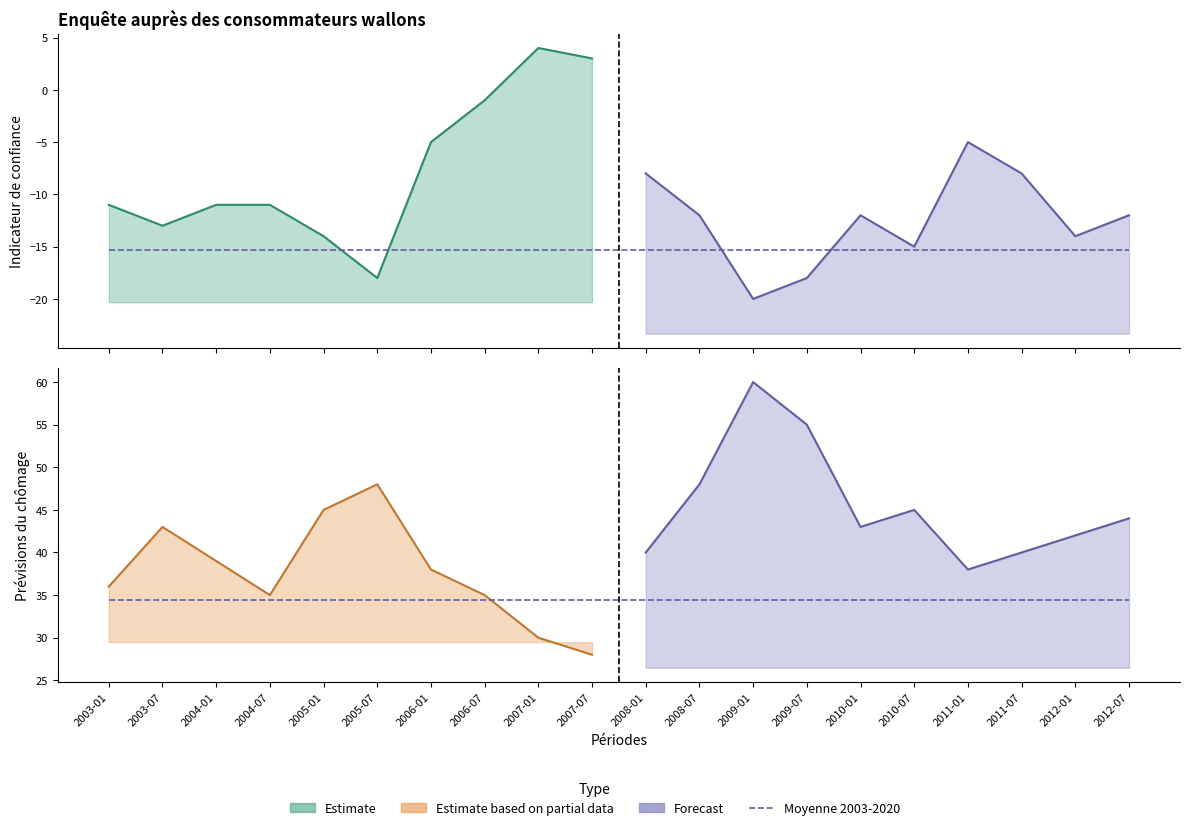

True or false: Moyenne 2003-2020 (Chômage) and Moyenne 2003-2020 (Indicateur) cross at least once.

False